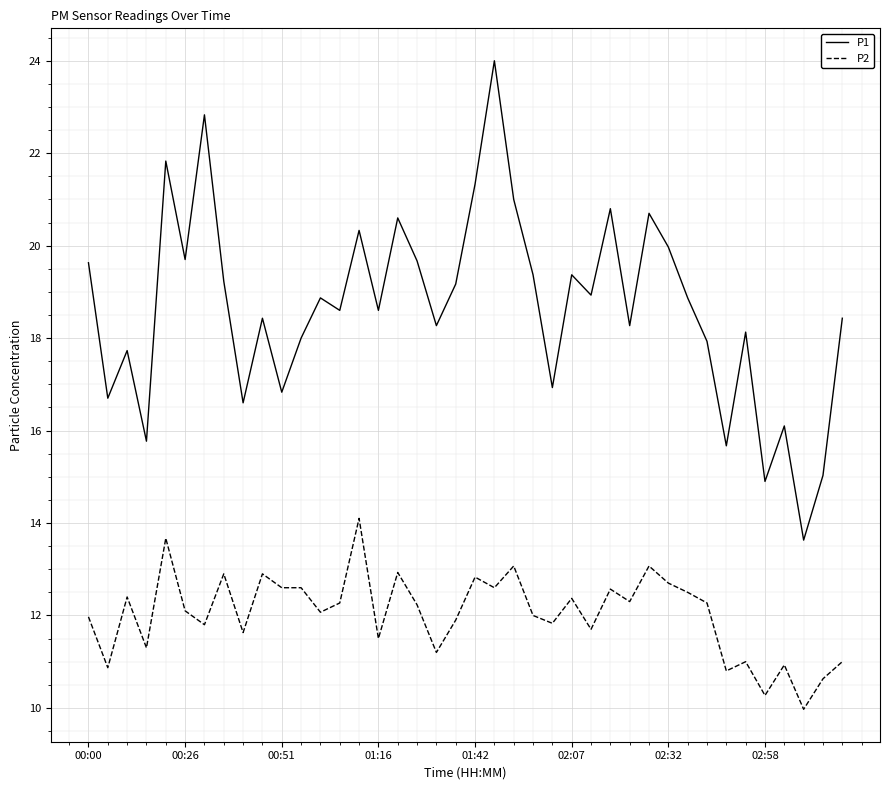

List the series in order of their overall mean, lowest first.

P2, P1